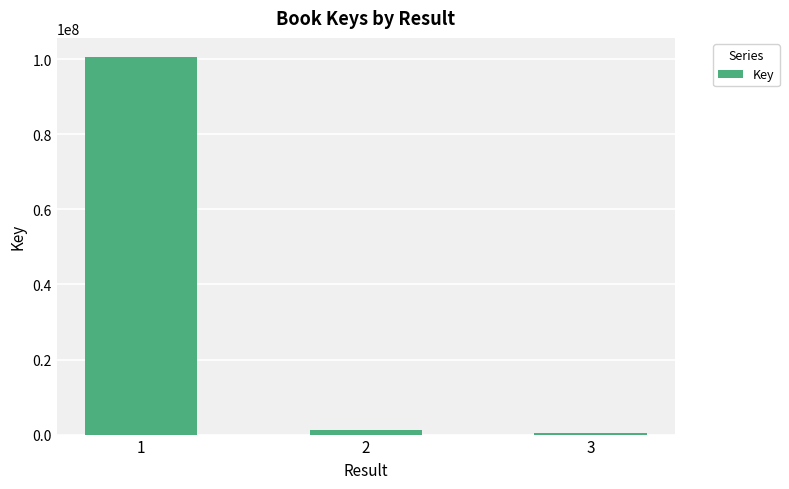

What is the change in value from 1 to 2?

-99317372